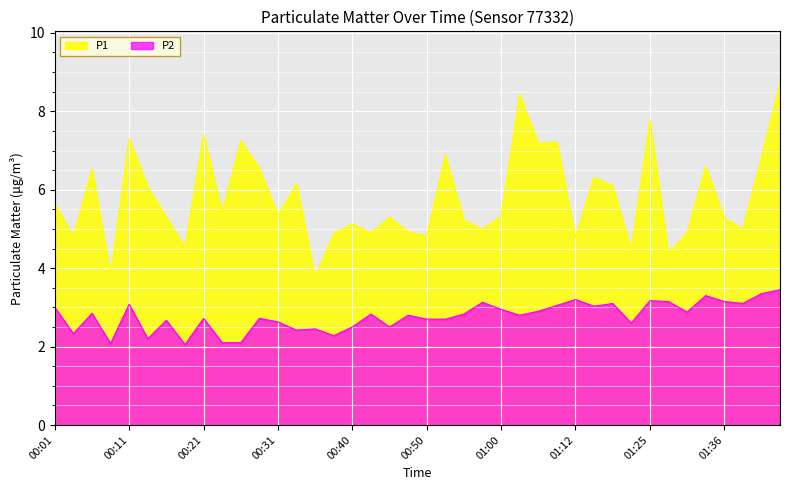

Which category has the lowest value in the P1 series?

00:35